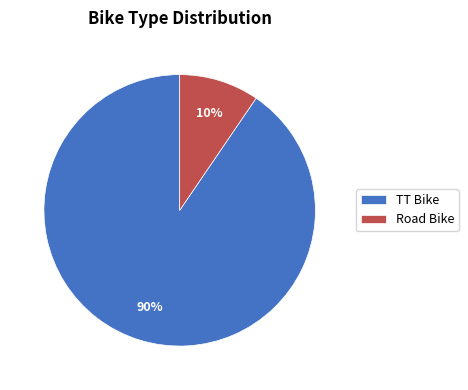

How many segments does this pie chart have?

2